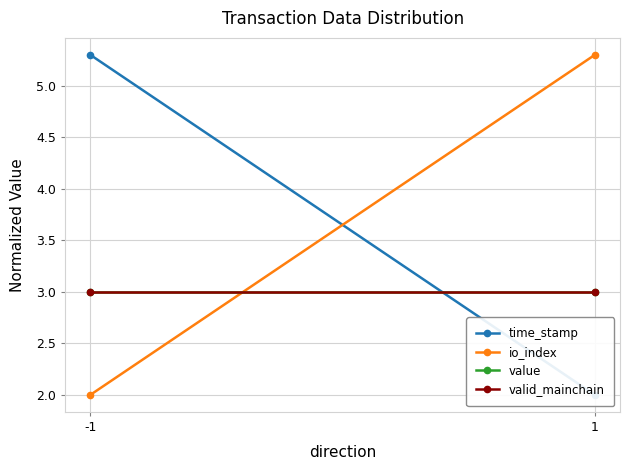

At which category does the chart reach its minimum across all series?

1